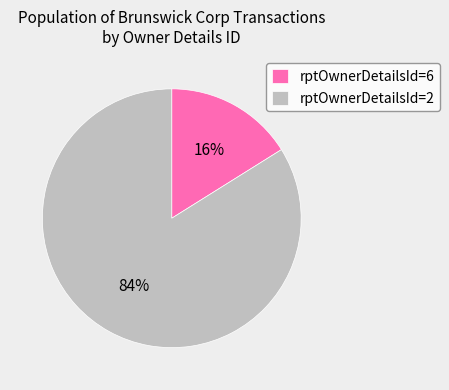

Does any single category account for the majority?

Yes